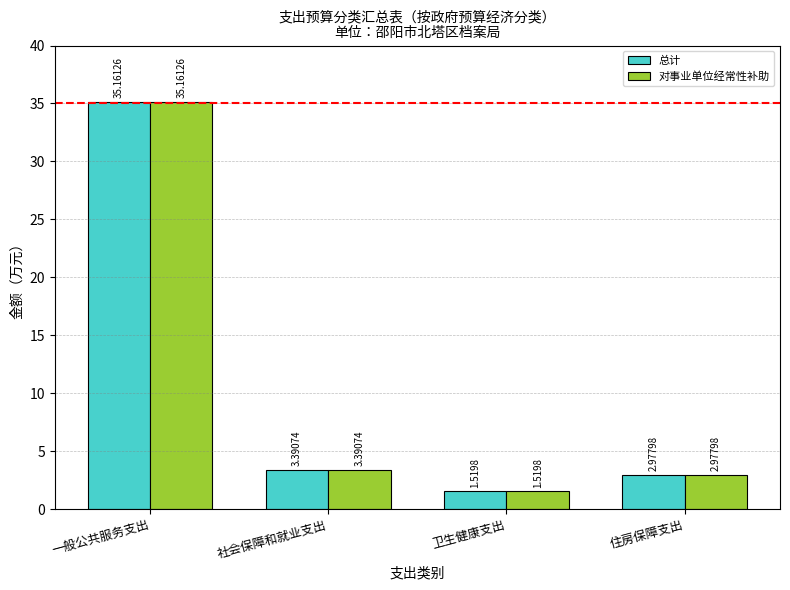

Which category has the highest value in the 对事业单位经常性补助 series?

一般公共服务支出